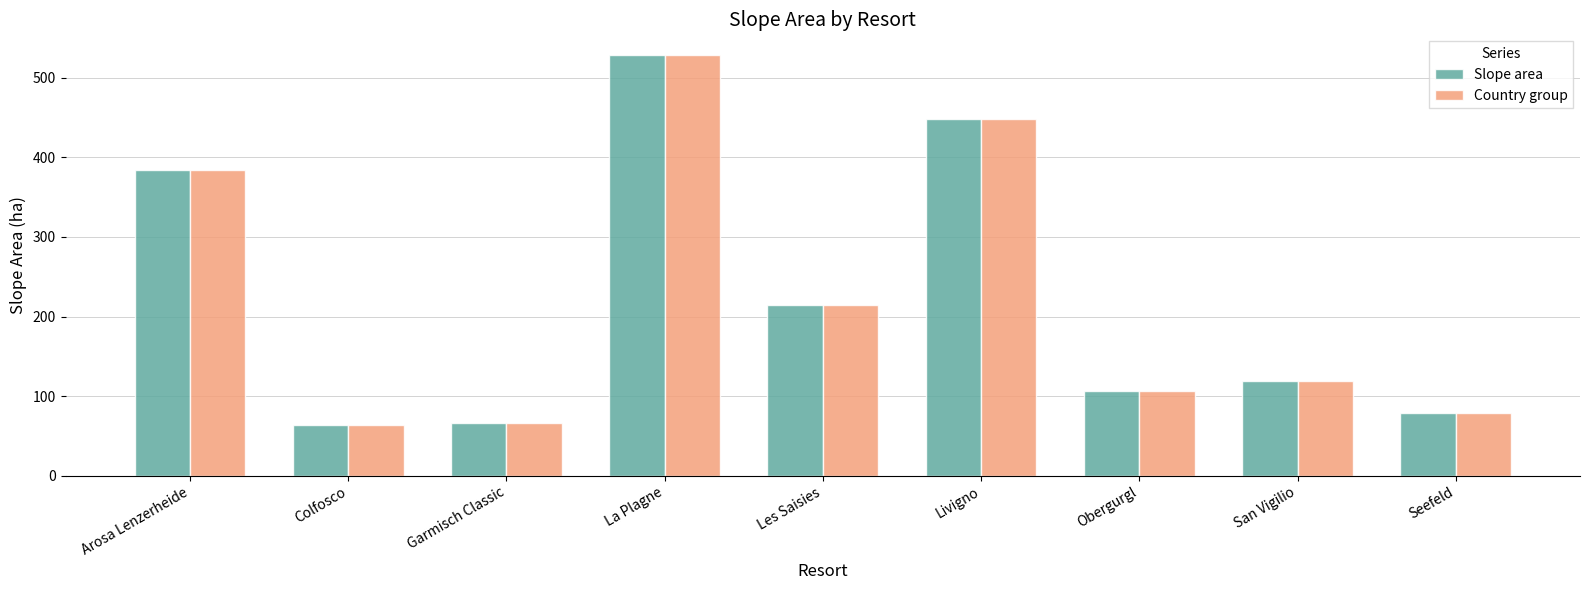

What is the value of the Slope area bar at the 8th from the left?

119